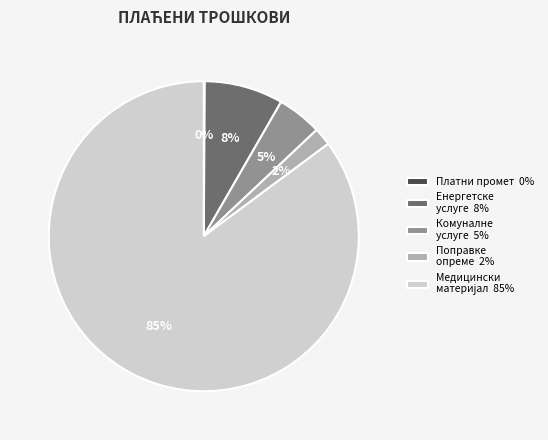

The Поправке опреме 2% slice represents 2% of the pie. True or false?

True